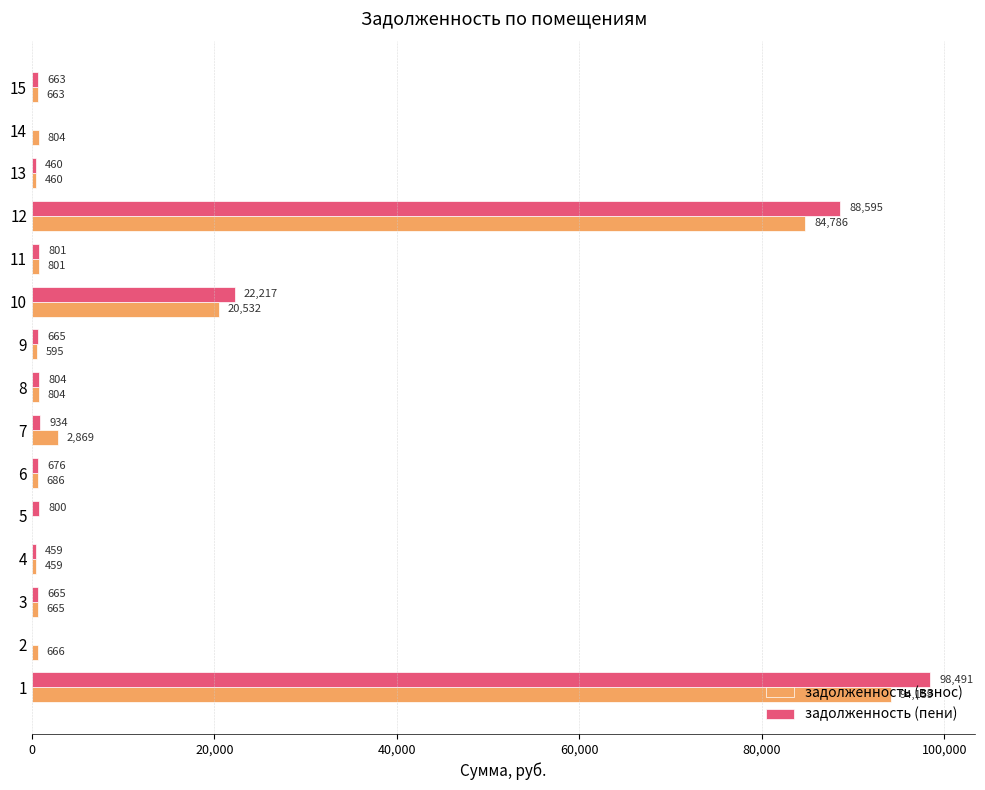

How many distinct data groups are displayed?

2